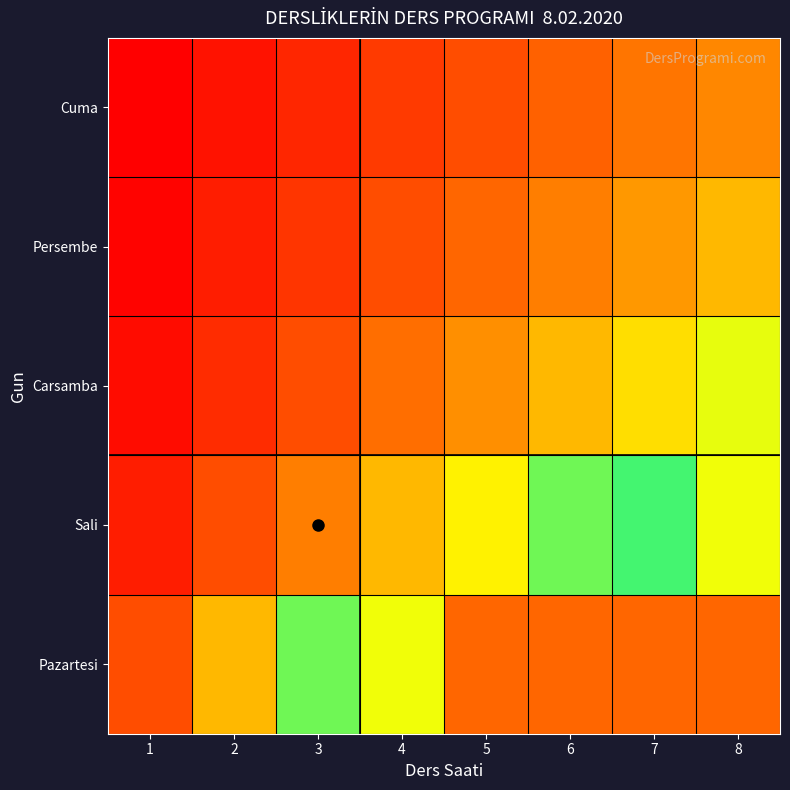

Which series has the widest spread of values?

Pazartesi